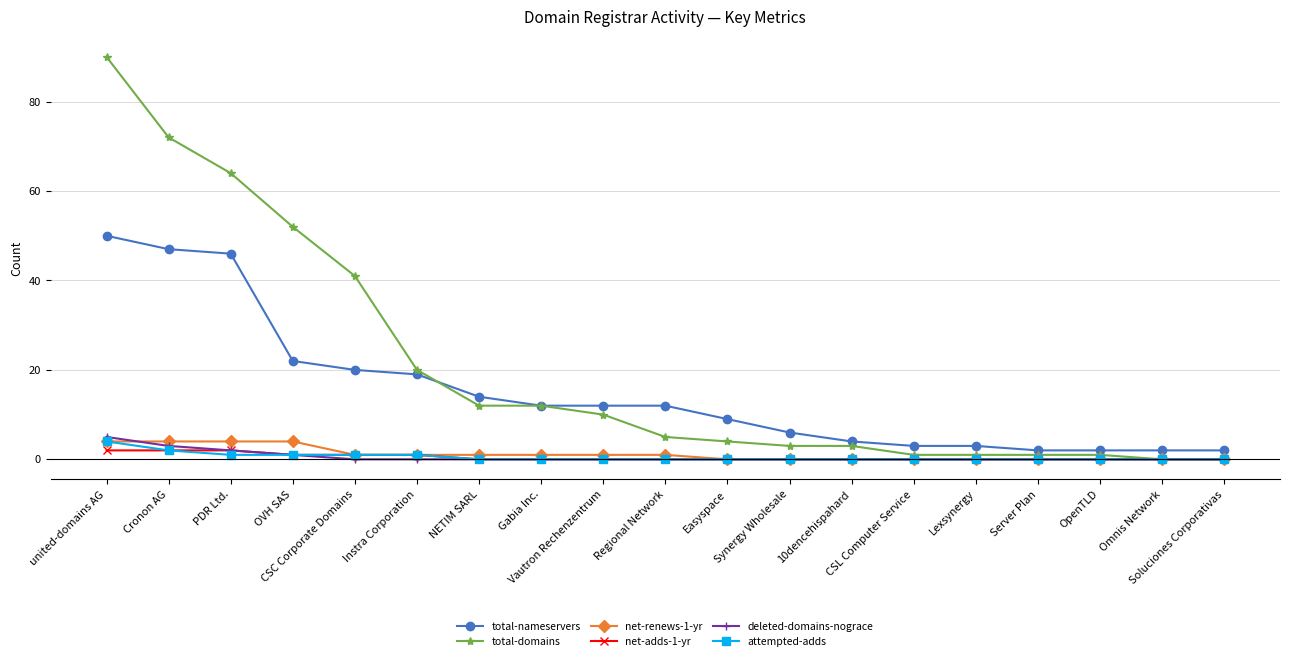

Reading left to right, extract all data points from this chart.

total-nameservers: united-domains AG=50	Cronon AG=47	PDR Ltd.=46	OVH SAS=22	CSC Corporate Domains=20	Instra Corporation=19	NETIM SARL=14	Gabia Inc.=12	Vautron Rechenzentrum=12	Regional Network=12	Easyspace=9	Synergy Wholesale=6	10dencehispahard=4	CSL Computer Service=3	Lexsynergy=3	Server Plan=2	OpenTLD=2	Omnis Network=2	Soluciones Corporativas=2
total-domains: united-domains AG=90	Cronon AG=72	PDR Ltd.=64	OVH SAS=52	CSC Corporate Domains=41	Instra Corporation=20	NETIM SARL=12	Gabia Inc.=12	Vautron Rechenzentrum=10	Regional Network=5	Easyspace=4	Synergy Wholesale=3	10dencehispahard=3	CSL Computer Service=1	Lexsynergy=1	Server Plan=1	OpenTLD=1	Omnis Network=0	Soluciones Corporativas=0
net-renews-1-yr: united-domains AG=4	Cronon AG=4	PDR Ltd.=4	OVH SAS=4	CSC Corporate Domains=1	Instra Corporation=1	NETIM SARL=1	Gabia Inc.=1	Vautron Rechenzentrum=1	Regional Network=1	Easyspace=0	Synergy Wholesale=0	10dencehispahard=0	CSL Computer Service=0	Lexsynergy=0	Server Plan=0	OpenTLD=0	Omnis Network=0	Soluciones Corporativas=0
net-adds-1-yr: united-domains AG=2	Cronon AG=2	PDR Ltd.=2	OVH SAS=1	CSC Corporate Domains=1	Instra Corporation=1	NETIM SARL=0	Gabia Inc.=0	Vautron Rechenzentrum=0	Regional Network=0	Easyspace=0	Synergy Wholesale=0	10dencehispahard=0	CSL Computer Service=0	Lexsynergy=0	Server Plan=0	OpenTLD=0	Omnis Network=0	Soluciones Corporativas=0
deleted-domains-nograce: united-domains AG=5	Cronon AG=3	PDR Ltd.=2	OVH SAS=1	CSC Corporate Domains=0	Instra Corporation=0	NETIM SARL=0	Gabia Inc.=0	Vautron Rechenzentrum=0	Regional Network=0	Easyspace=0	Synergy Wholesale=0	10dencehispahard=0	CSL Computer Service=0	Lexsynergy=0	Server Plan=0	OpenTLD=0	Omnis Network=0	Soluciones Corporativas=0
attempted-adds: united-domains AG=4	Cronon AG=2	PDR Ltd.=1	OVH SAS=1	CSC Corporate Domains=1	Instra Corporation=1	NETIM SARL=0	Gabia Inc.=0	Vautron Rechenzentrum=0	Regional Network=0	Easyspace=0	Synergy Wholesale=0	10dencehispahard=0	CSL Computer Service=0	Lexsynergy=0	Server Plan=0	OpenTLD=0	Omnis Network=0	Soluciones Corporativas=0